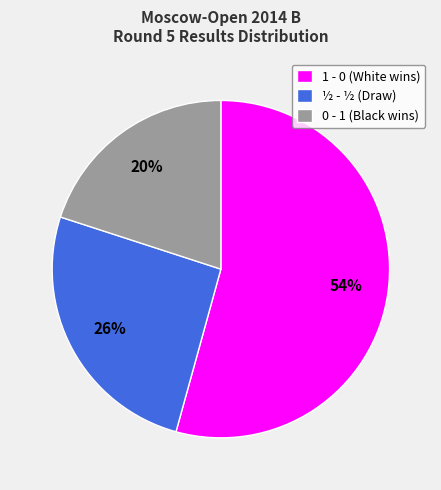

Is it true that 0 - 1 (Black wins) is 20% of the pie?

True